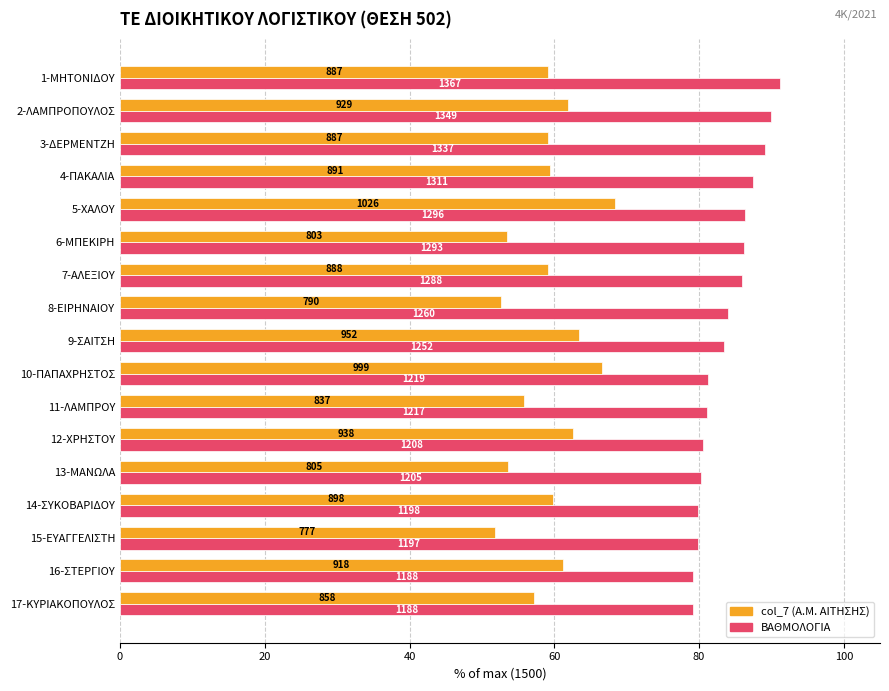

Does the chart contain any negative values?

No